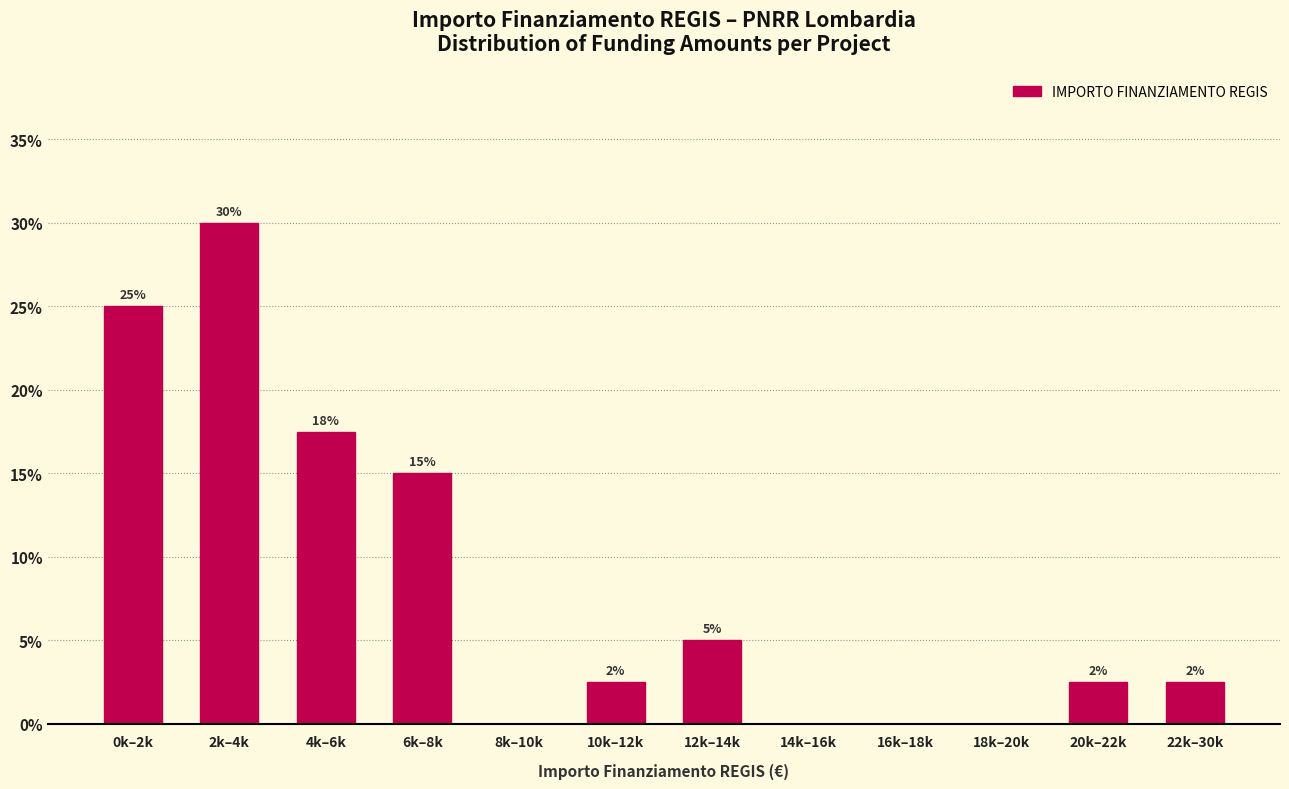

What is the maximum value shown in the chart?

30.0